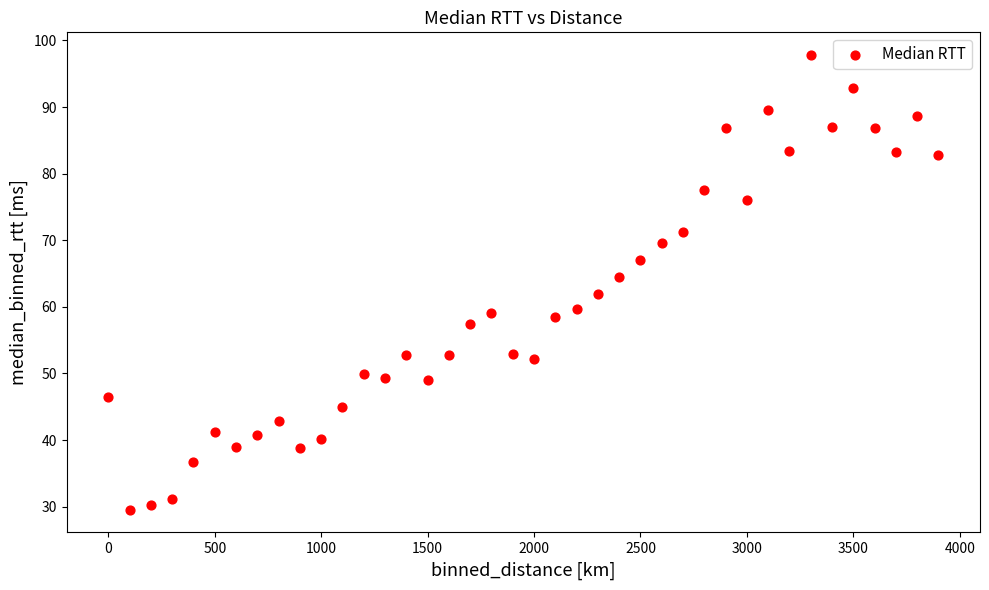

What is the range of X values (max minus min)?

3900.0